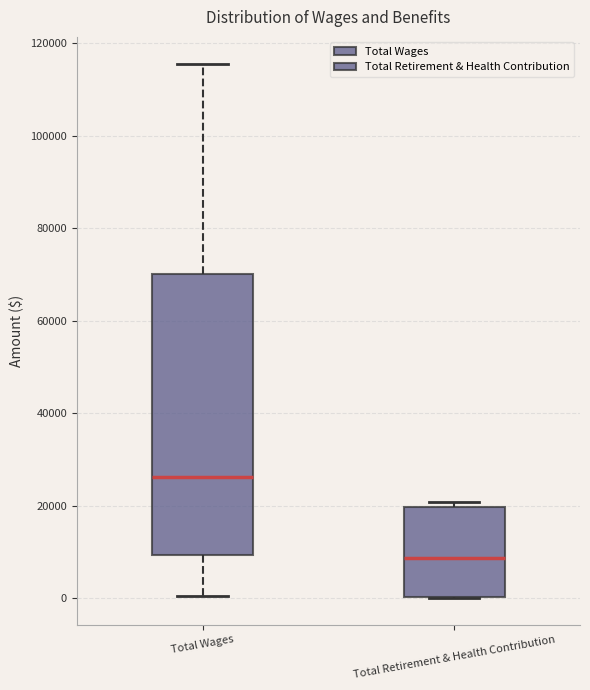

Where does the upper whisker of the box for Total Wages end on the y-axis? The values are not printed on the chart, so give them approximately, as read against the axis.

116000